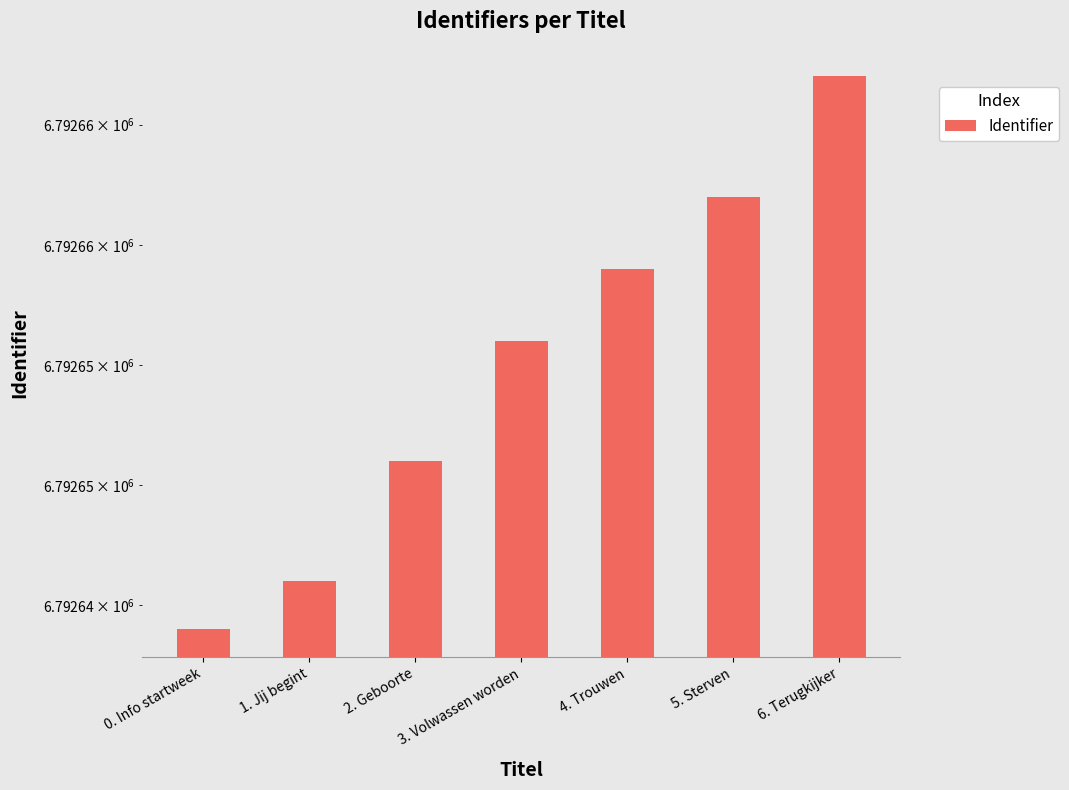

Count the number of values greater than 6792656.

3